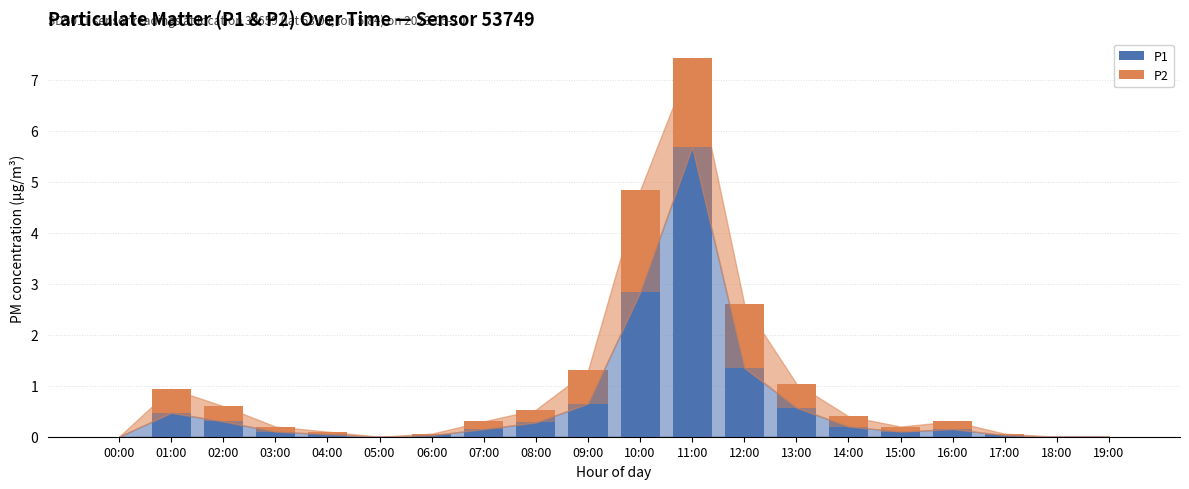

At which category is the sum across all series the highest?

11:00